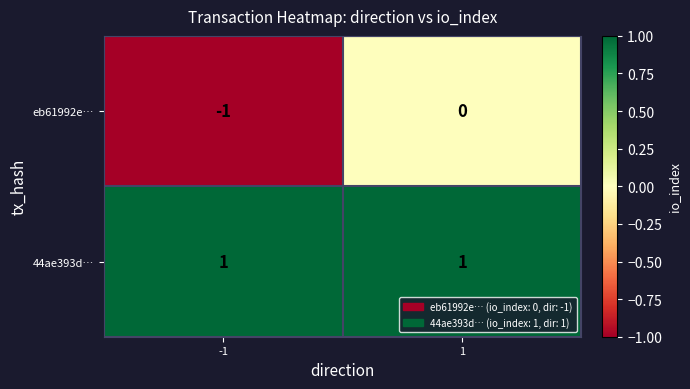

Which series has the largest total across all categories?

44ae393d…